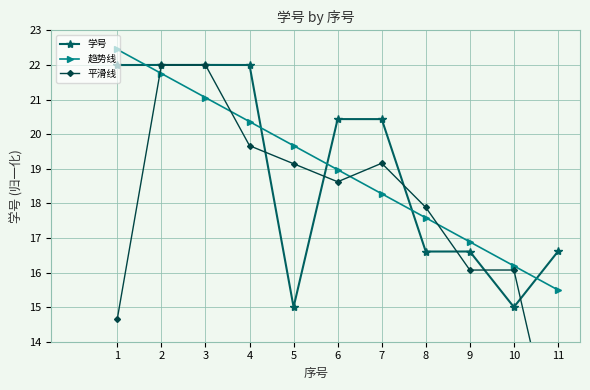

At which label does 趋势线 reach its peak?

1